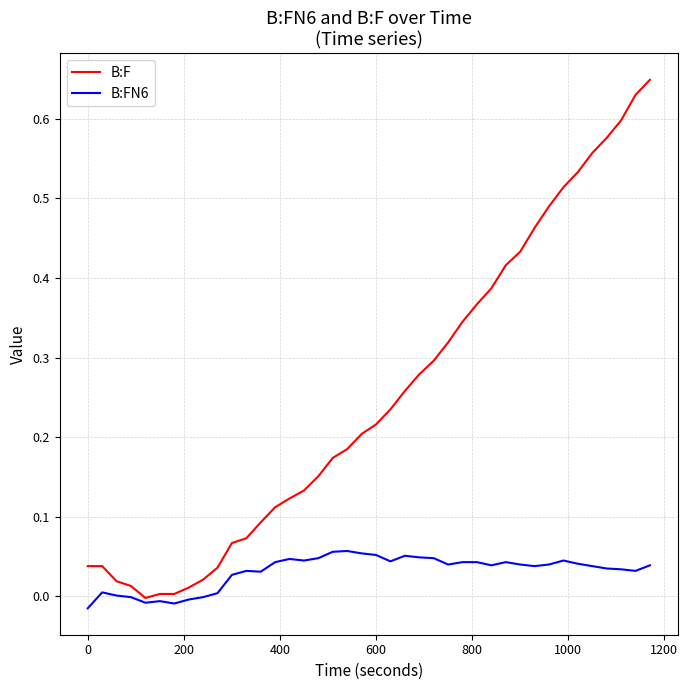

Which series has the widest spread of values?

B:F